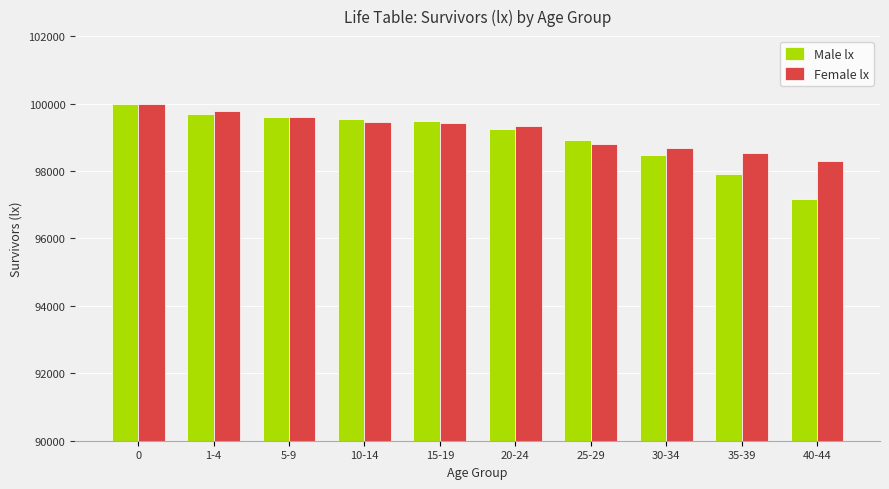

Where is Male lx nearest to the value 98579?

30-34